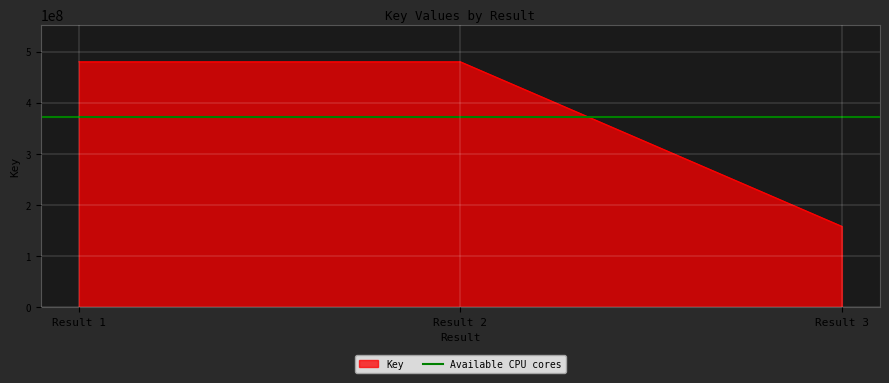

What is the minimum value for Key?

158342424